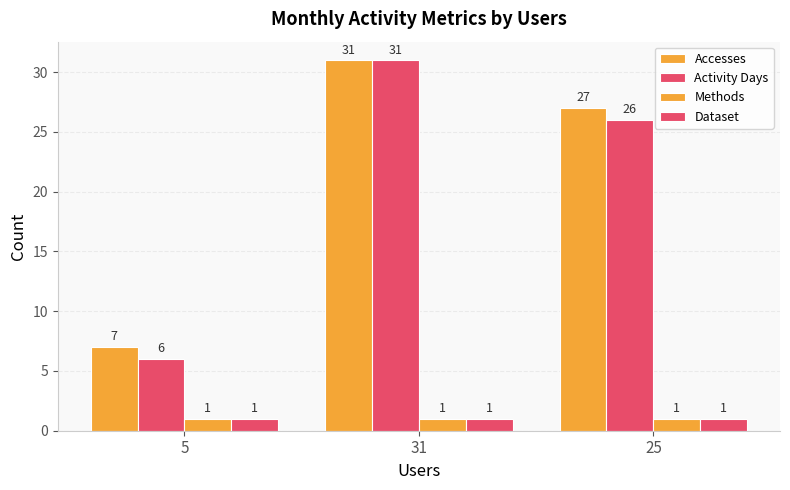

Reading left to right, extract all data points from this chart.

Accesses: 7	31	27
Activity Days: 6	31	26
Methods: 1	1	1
Dataset: 1	1	1